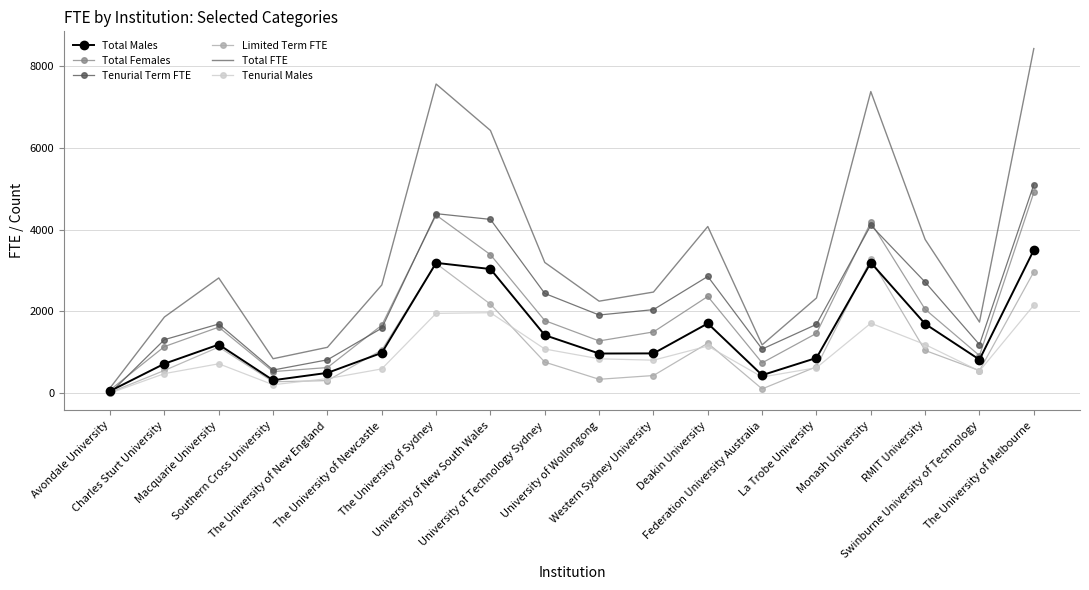

At which label does Tenurial Term FTE first exceed 1910?

The University of Sydney